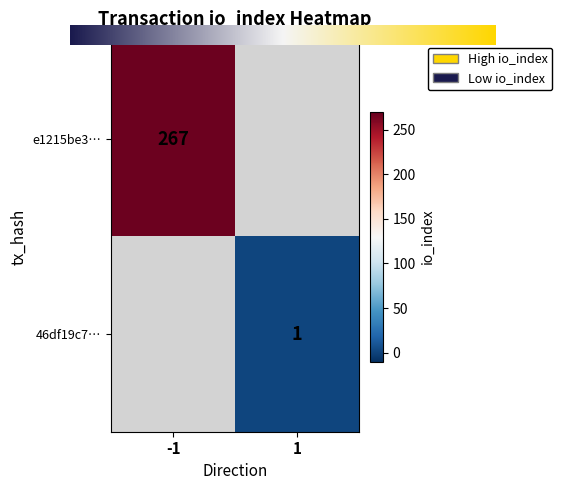

Is the value of 46df19c7241c0533d060c585e8e7b804e4a3dbd at 1 greater than the value of e1215be336b481ecbc371e143dea1166e2409b5 at 1?

No